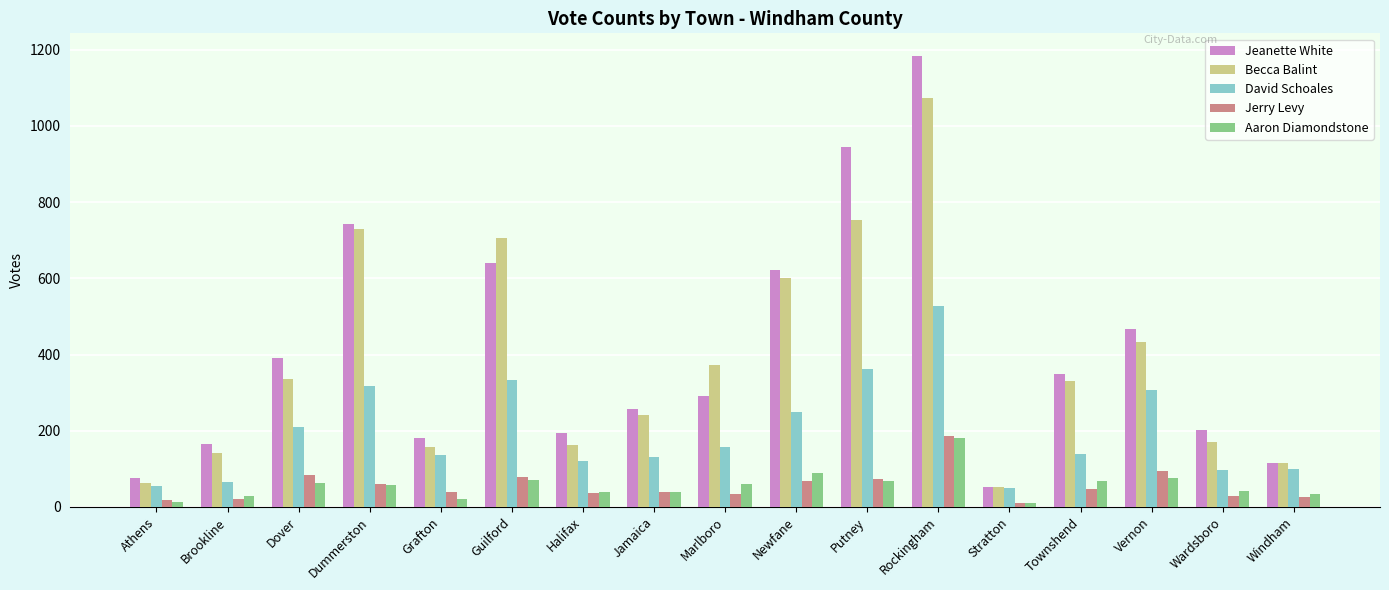

Between Halifax and Stratton, which series saw the biggest shift?

Jeanette White